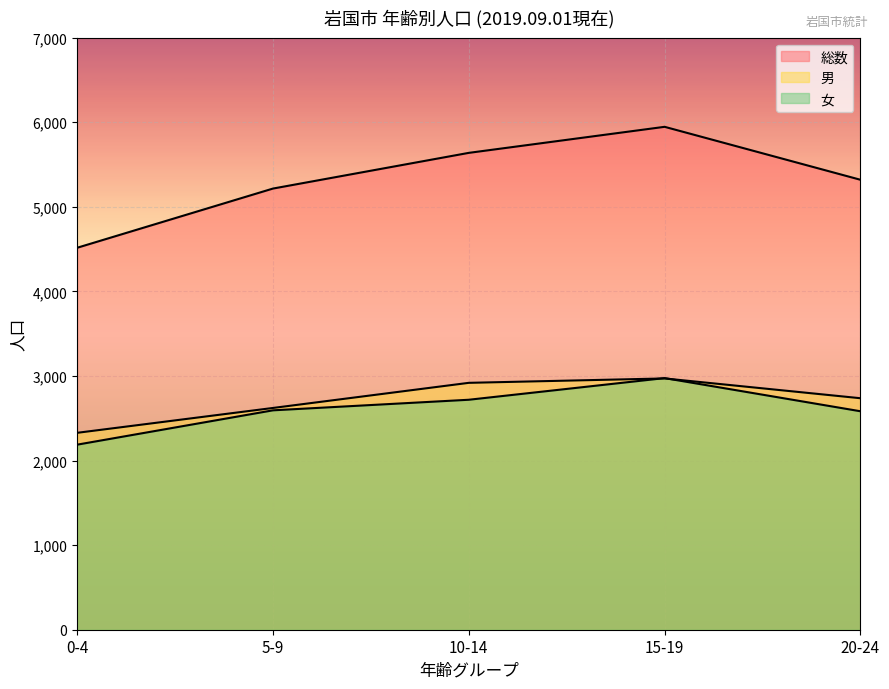

How many lines are shown in the chart?

3